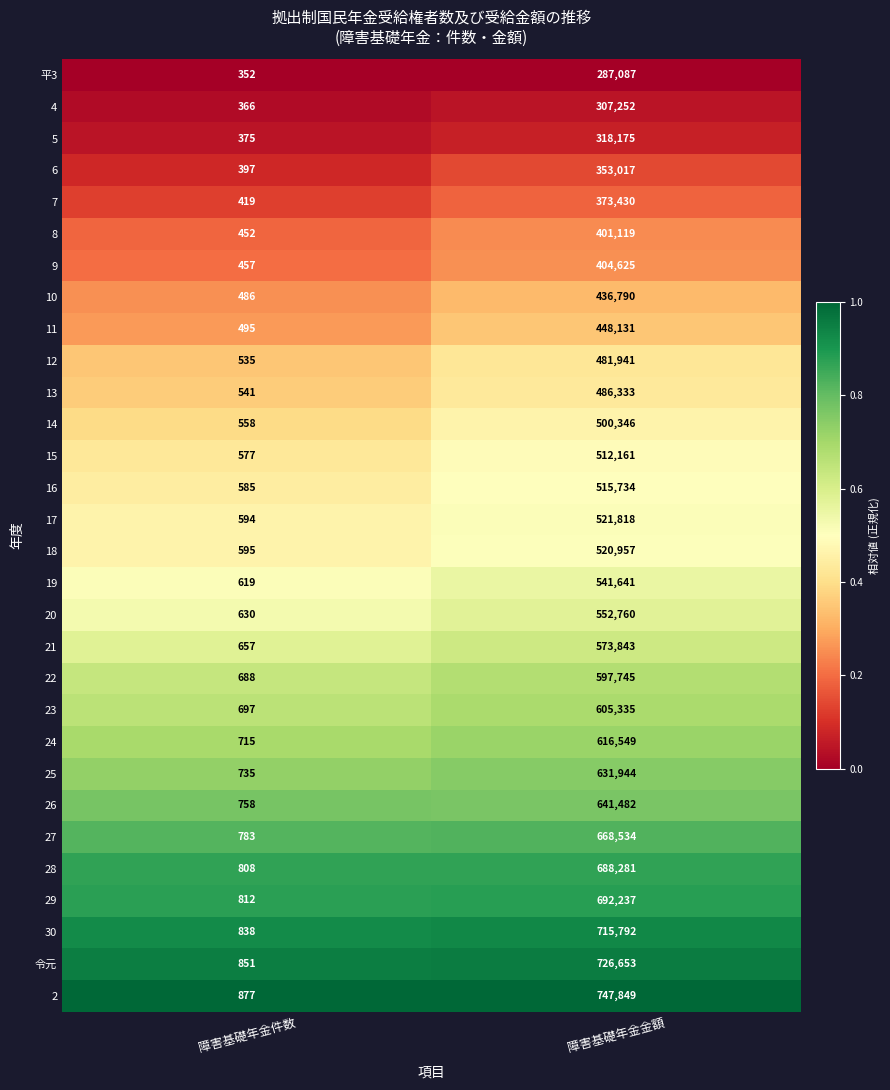

At which label is 12 closest to 241238?

障害基礎年金件数